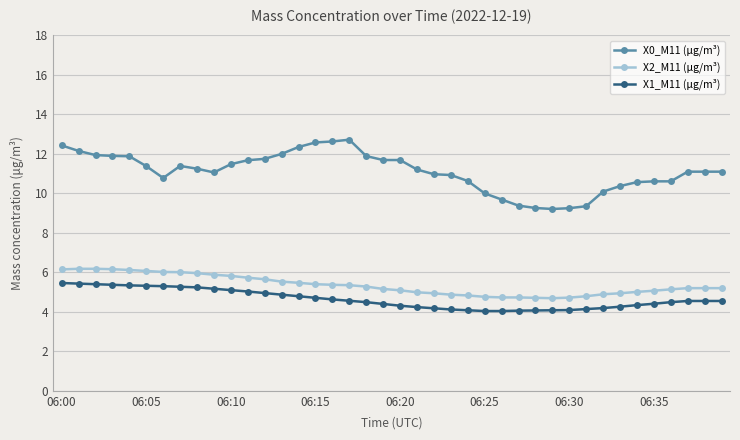

What is the smallest value displayed?

4.0